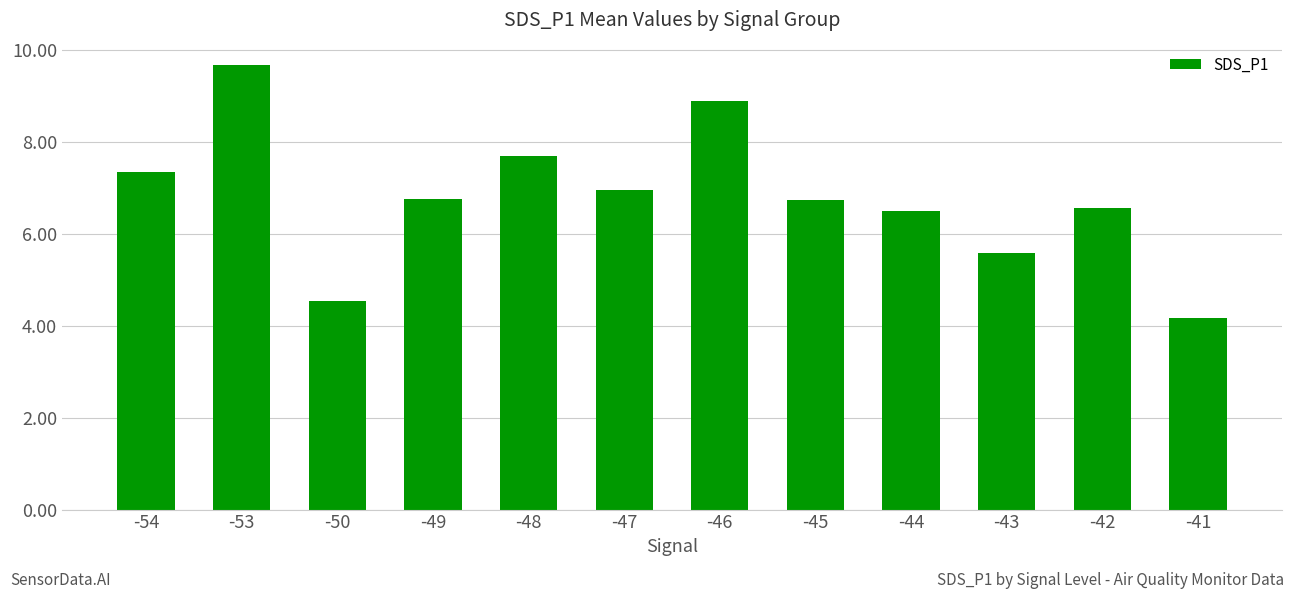

Between -43 and -41, which is larger?

-43